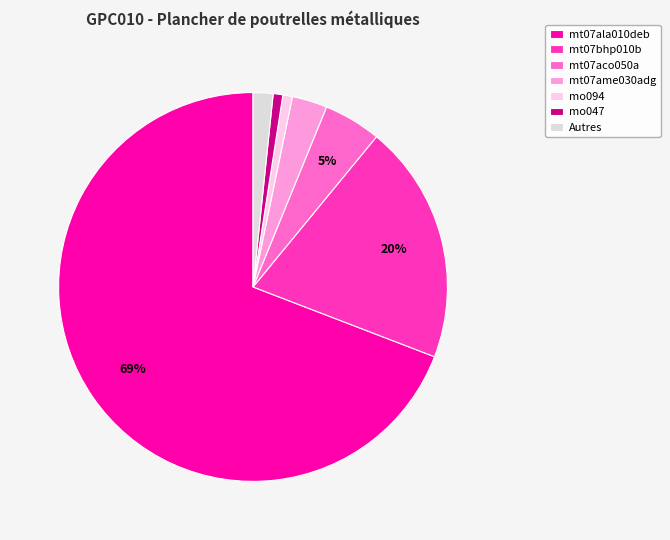

How many segments does this pie chart have?

7